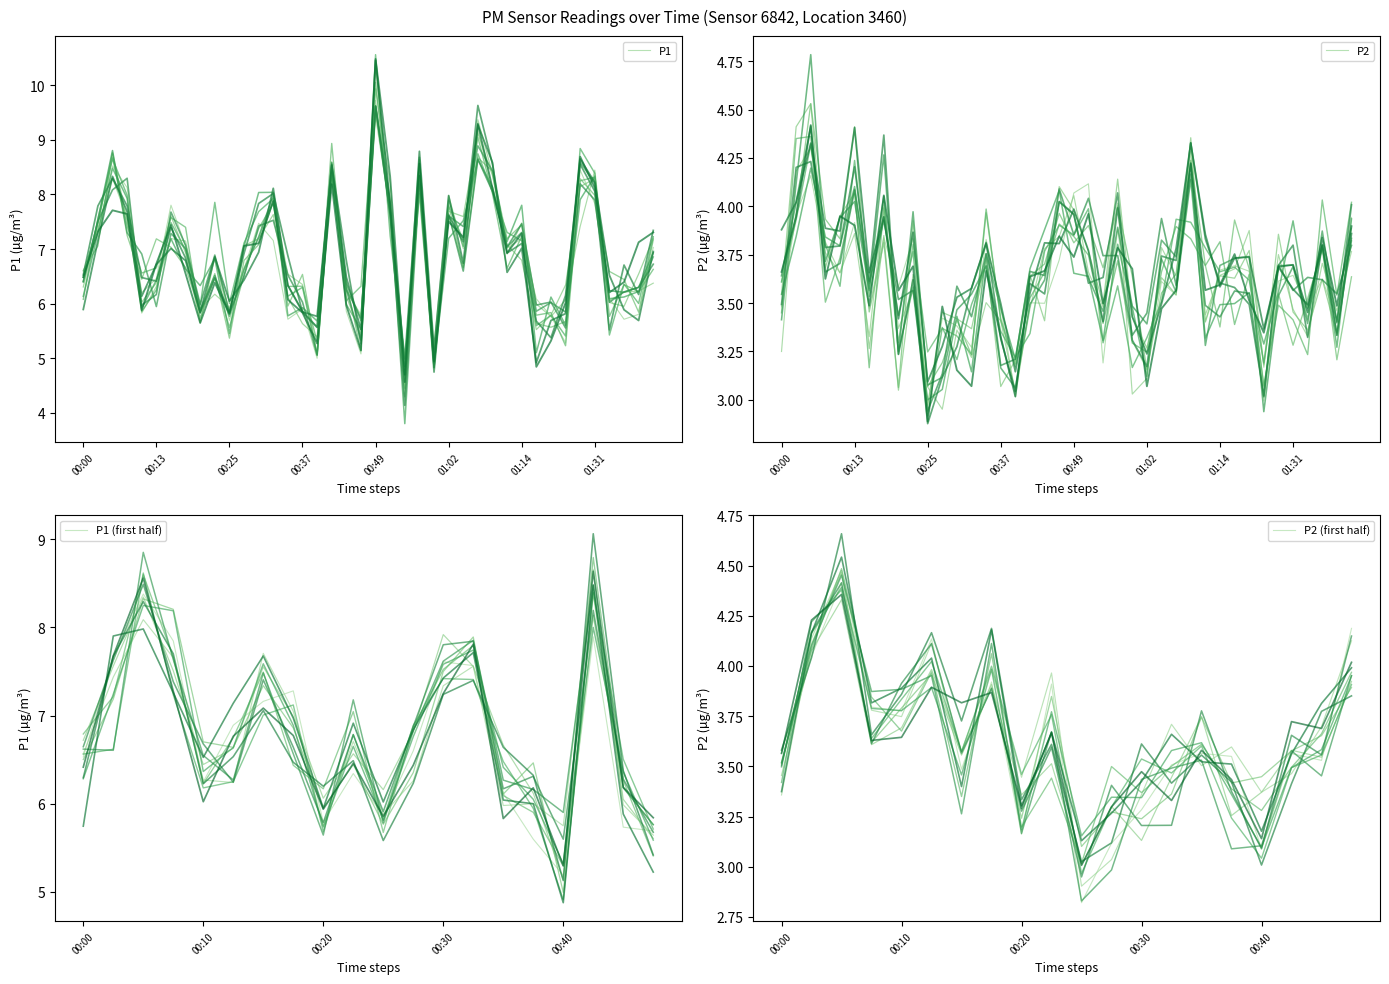

Which category has the highest value across all series?

00:49